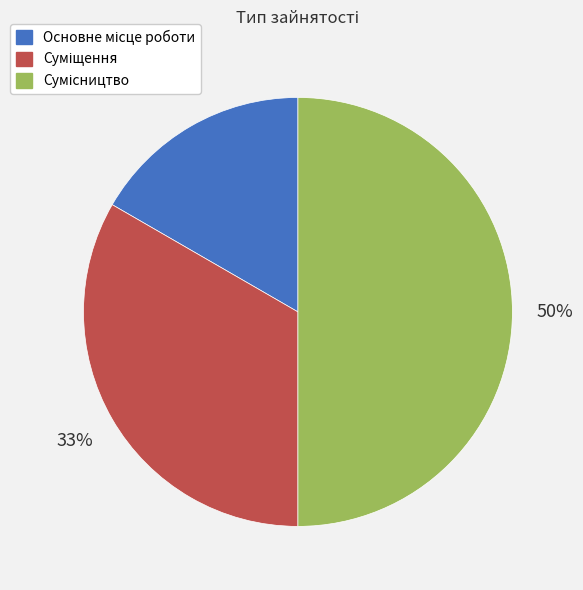

How many slices are in this pie chart?

3